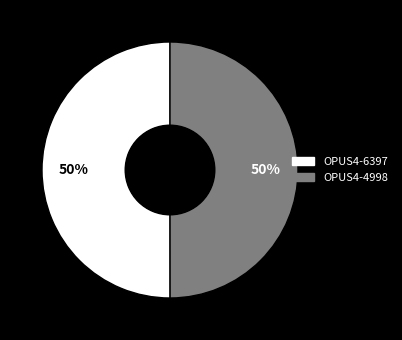

To the nearest percent, what is the combined percentage of OPUS4-4998 and OPUS4-6397?

100%